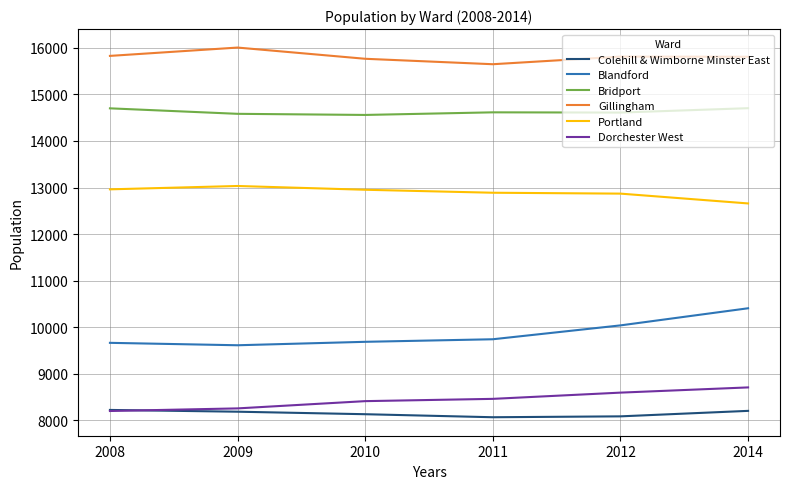

Rank the series by their maximum value, from highest to lowest.

Gillingham, Bridport, Portland, Blandford, Dorchester West, Colehill & Wimborne Minster East